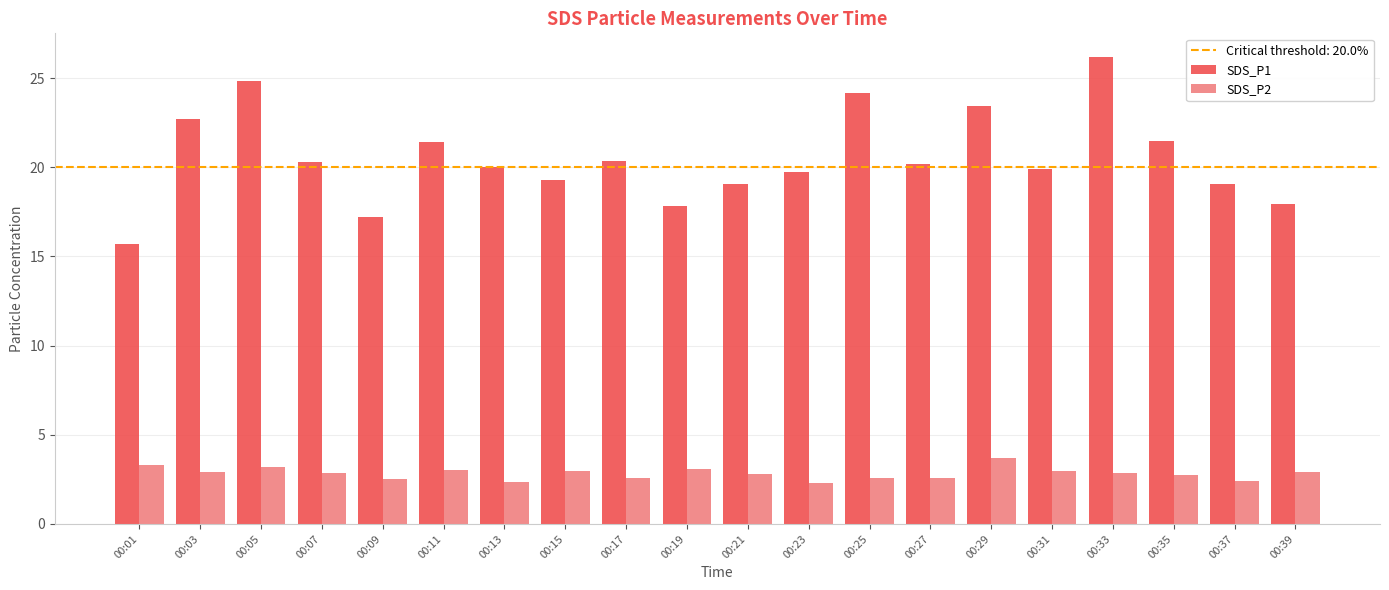

Rank the series at 00:27 from lowest to highest value.

SDS_P2, SDS_P1